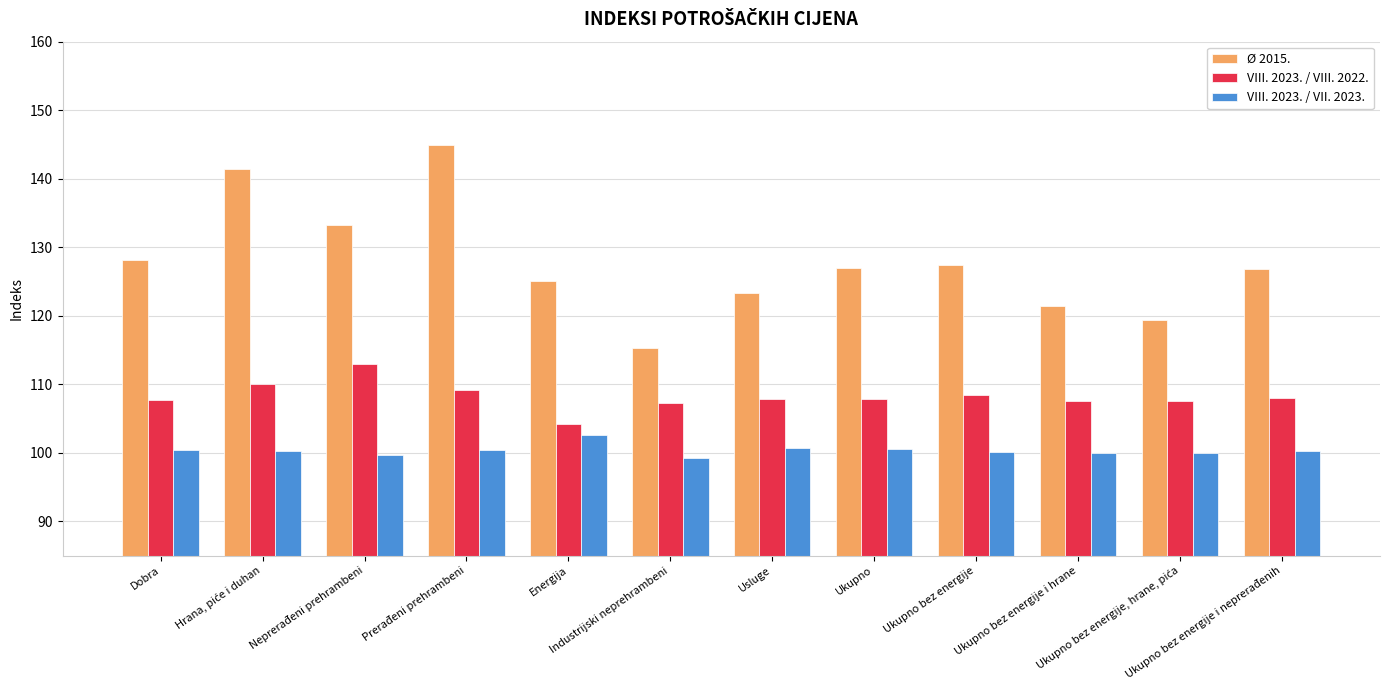

What is the lowest value of the VIII. 2023. / VII. 2023. series?

99.3